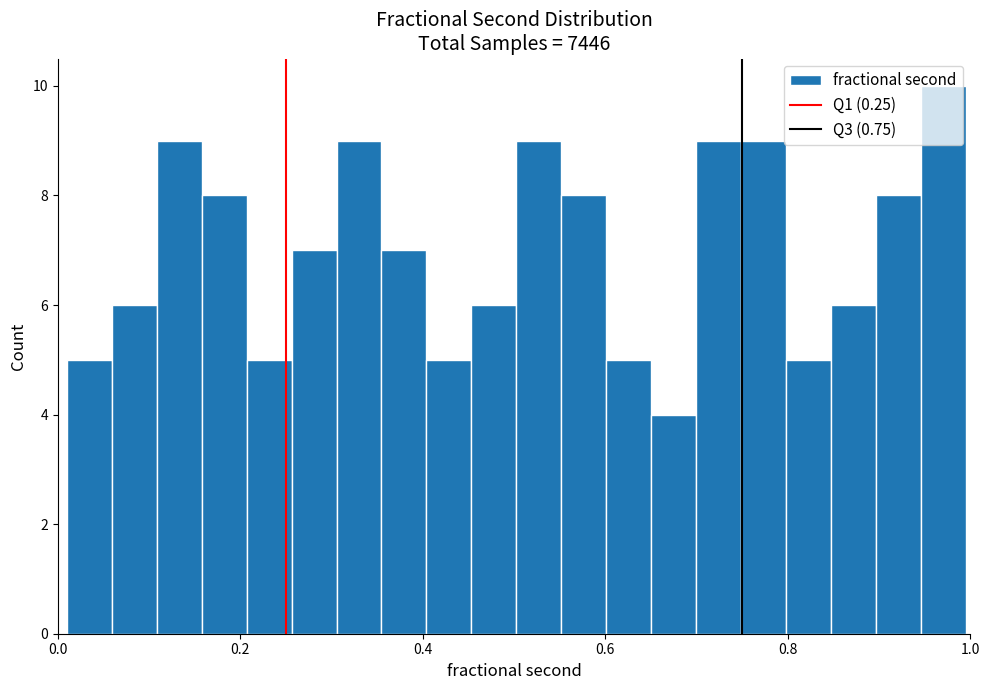

Read against the x-axis, roughly where is the centre of the tallest bar?

0.98